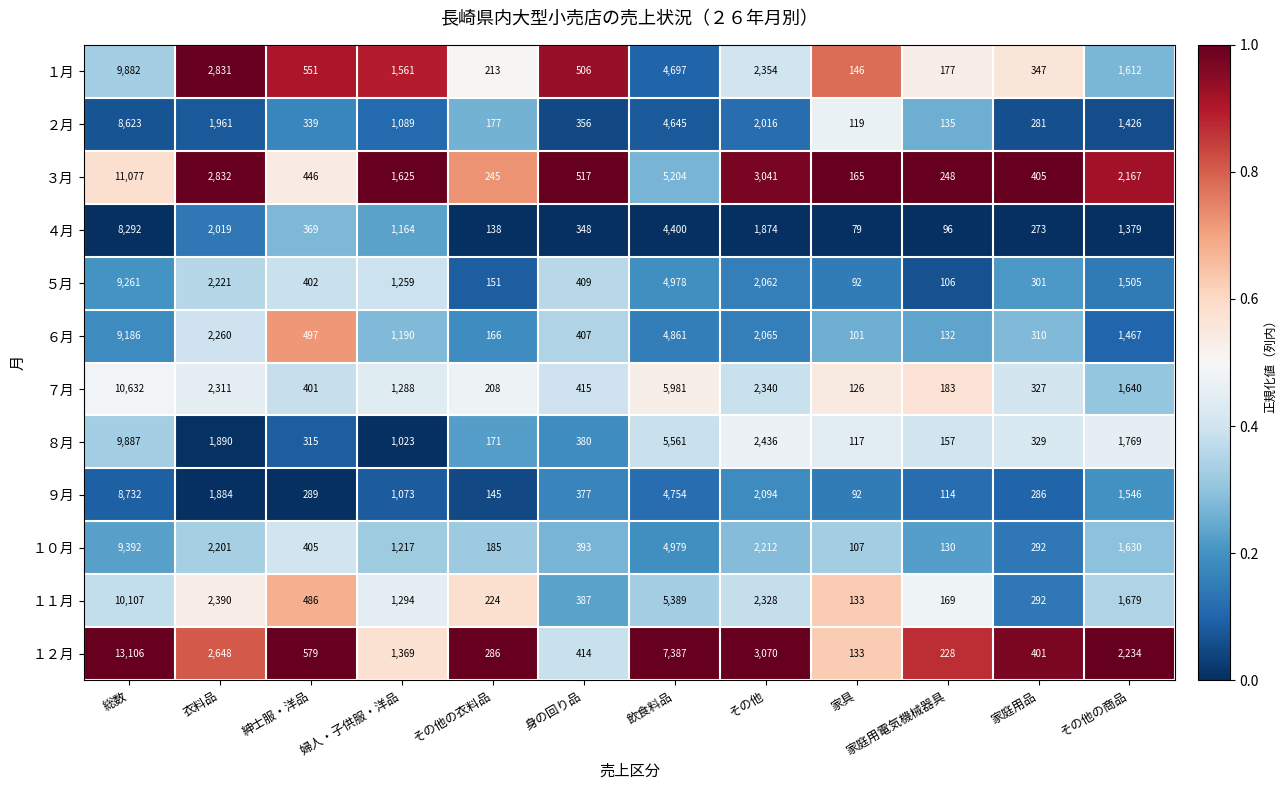

Rank the series by their maximum value, from highest to lowest.

１２月, ３月, ７月, １１月, ８月, １月, １０月, ５月, ６月, ９月, ２月, ４月